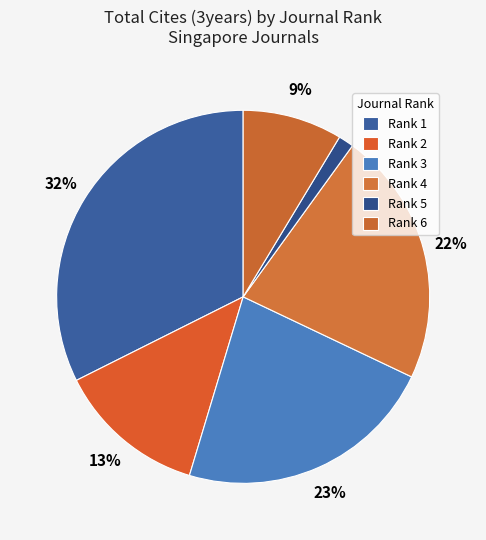

How many segments does this pie chart have?

6